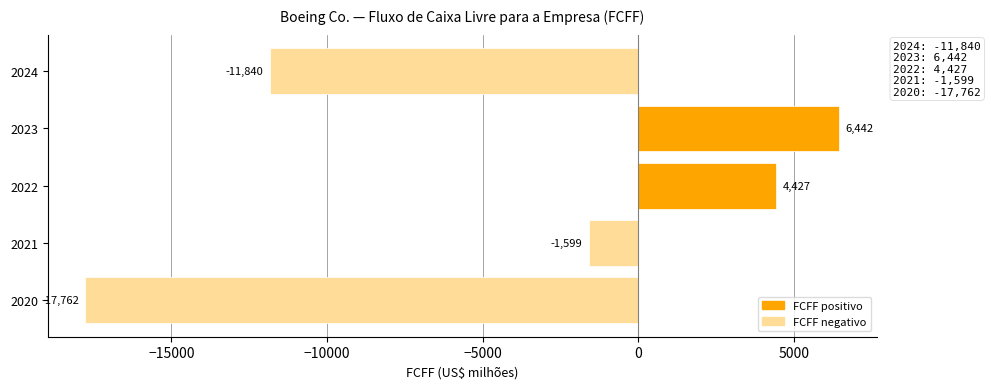

Rank the categories by value from highest to lowest.

2023, 2022, 2021, 2024, 2020